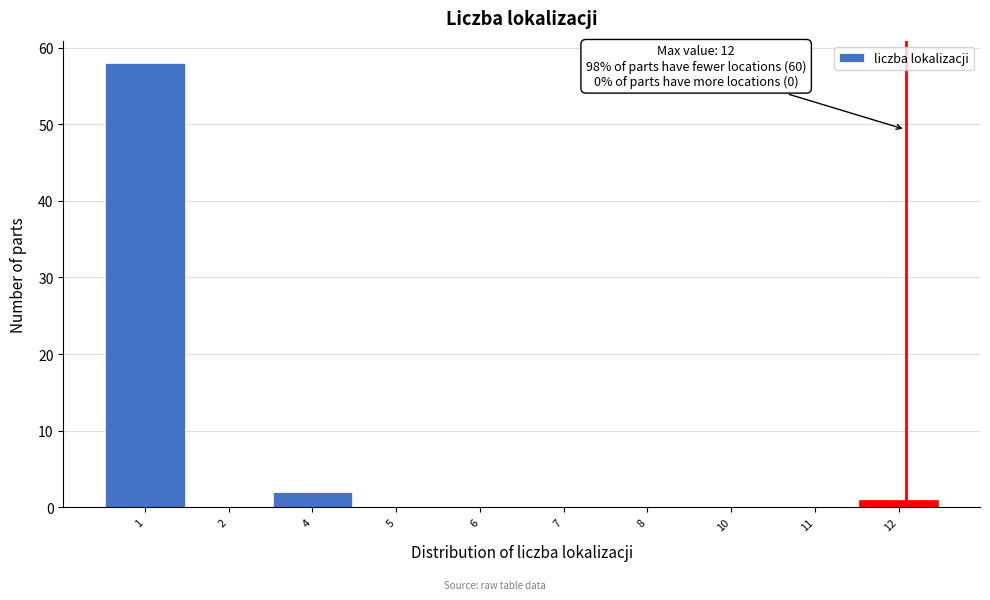

Reading right to left, list all the values displayed in this chart.

12=1	11=0	10=0	8=0	7=0	6=0	5=0	4=2	2=0	1=58